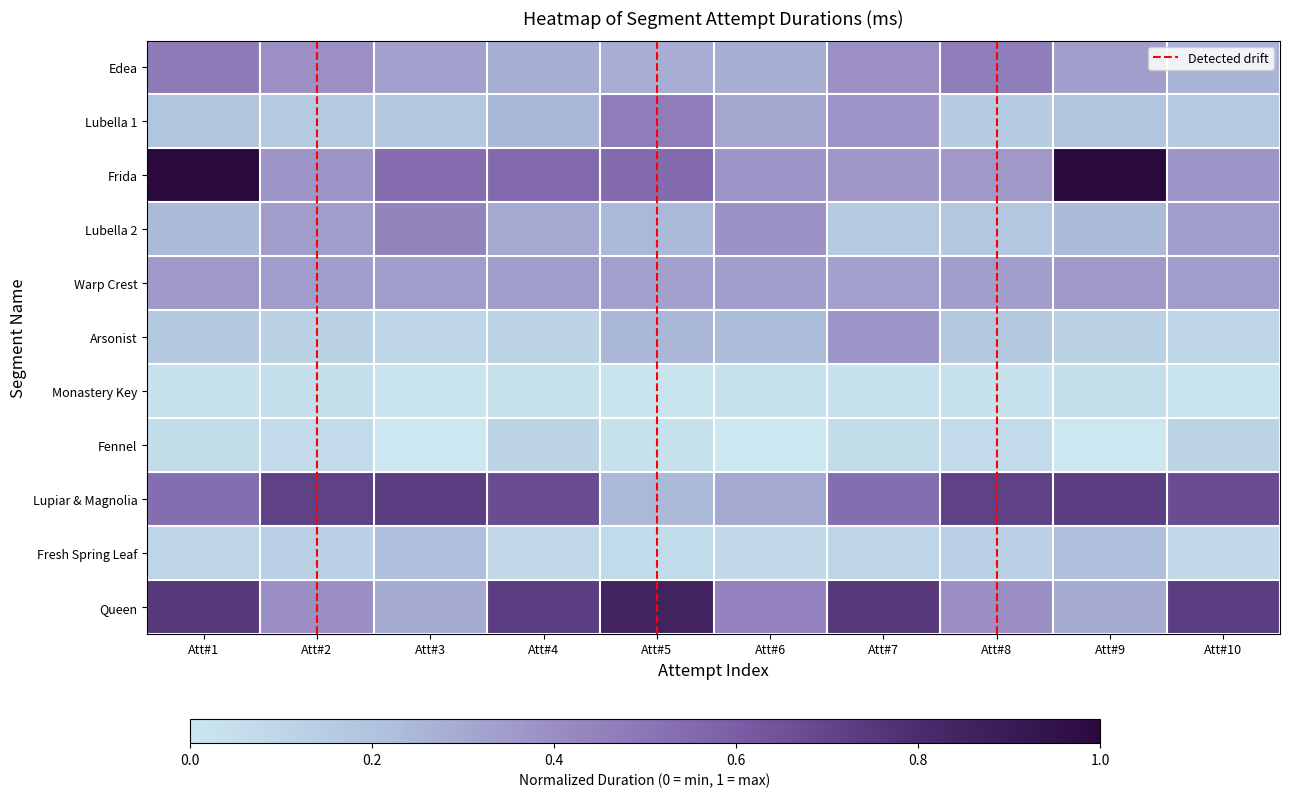

True or false: Queen has a value of 0.7 at Att#4.

True